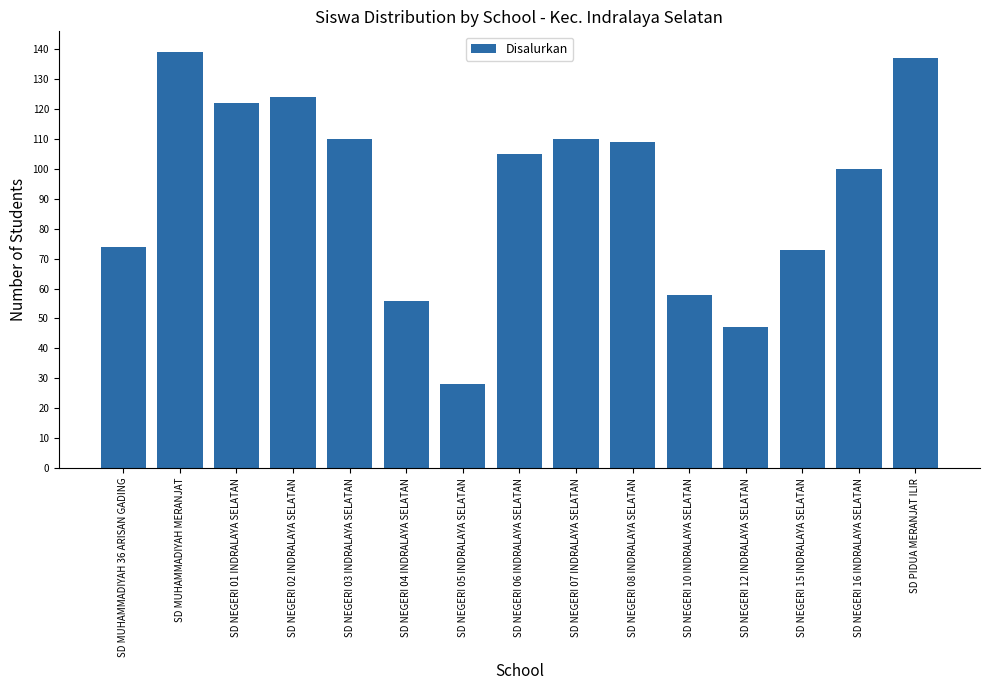

Between SD NEGERI 01 INDRALAYA SELATAN and SD NEGERI 10 INDRALAYA SELATAN, which is larger?

SD NEGERI 01 INDRALAYA SELATAN